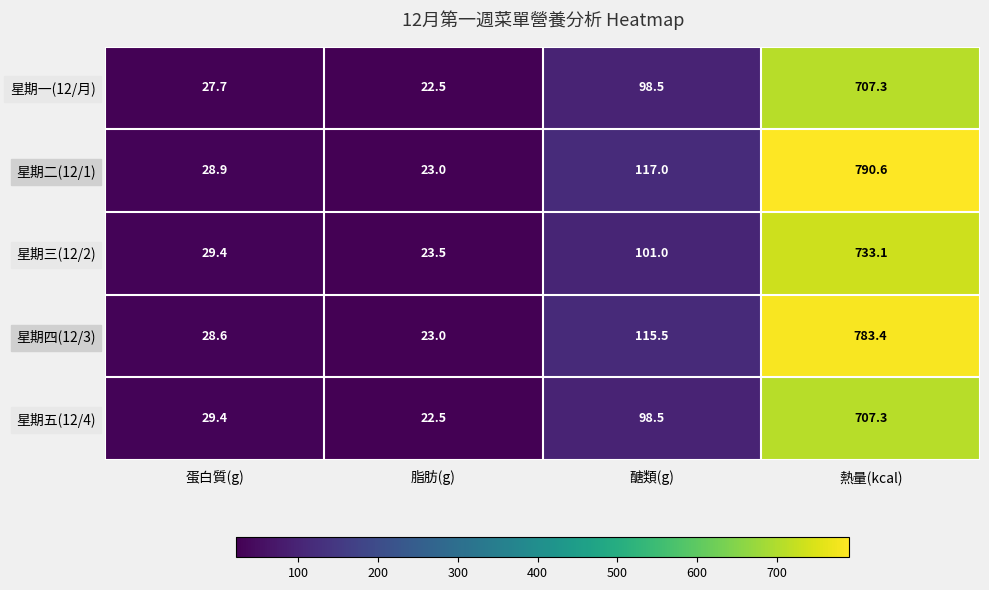

Where does the 星期五(12/4) series first go above 98?

醣類(g)